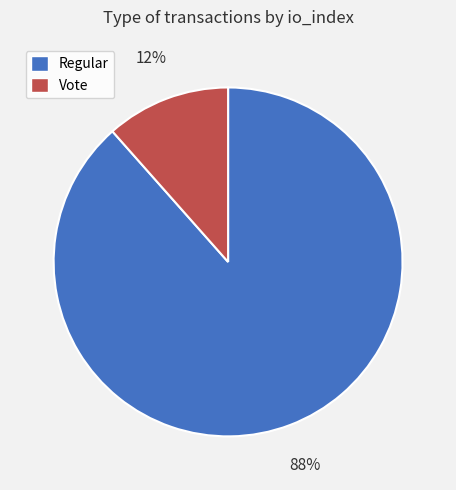

To the nearest percent, what percentage of the pie is Regular?

88%